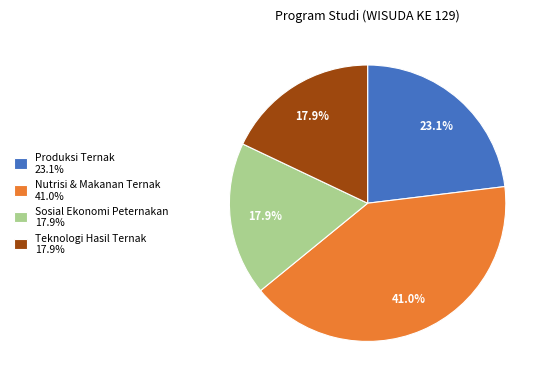

Approximately how many times larger is the value at Sosial Ekonomi Peternakan compared to Nutrisi & Makanan Ternak?

0.4